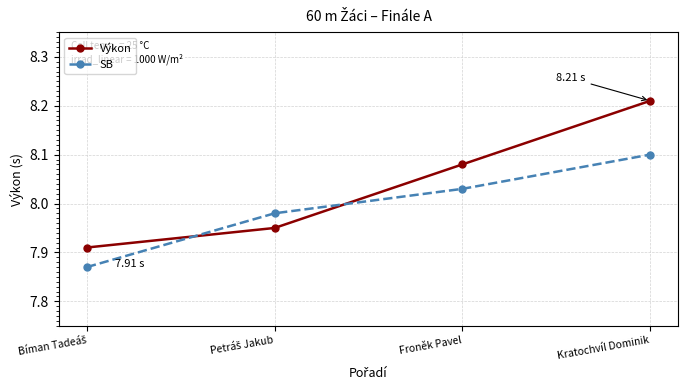

List the series in order of their peak value, highest first.

Výkon, SB